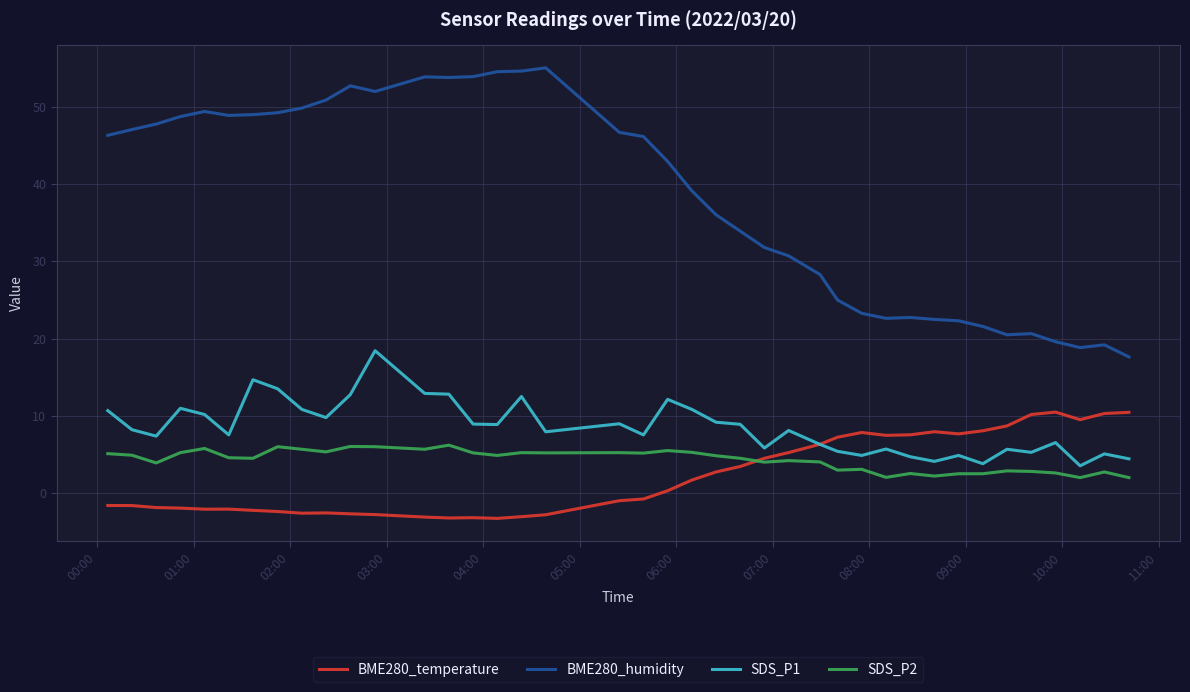

True or false: BME280_humidity and SDS_P1 intersect in this chart.

False